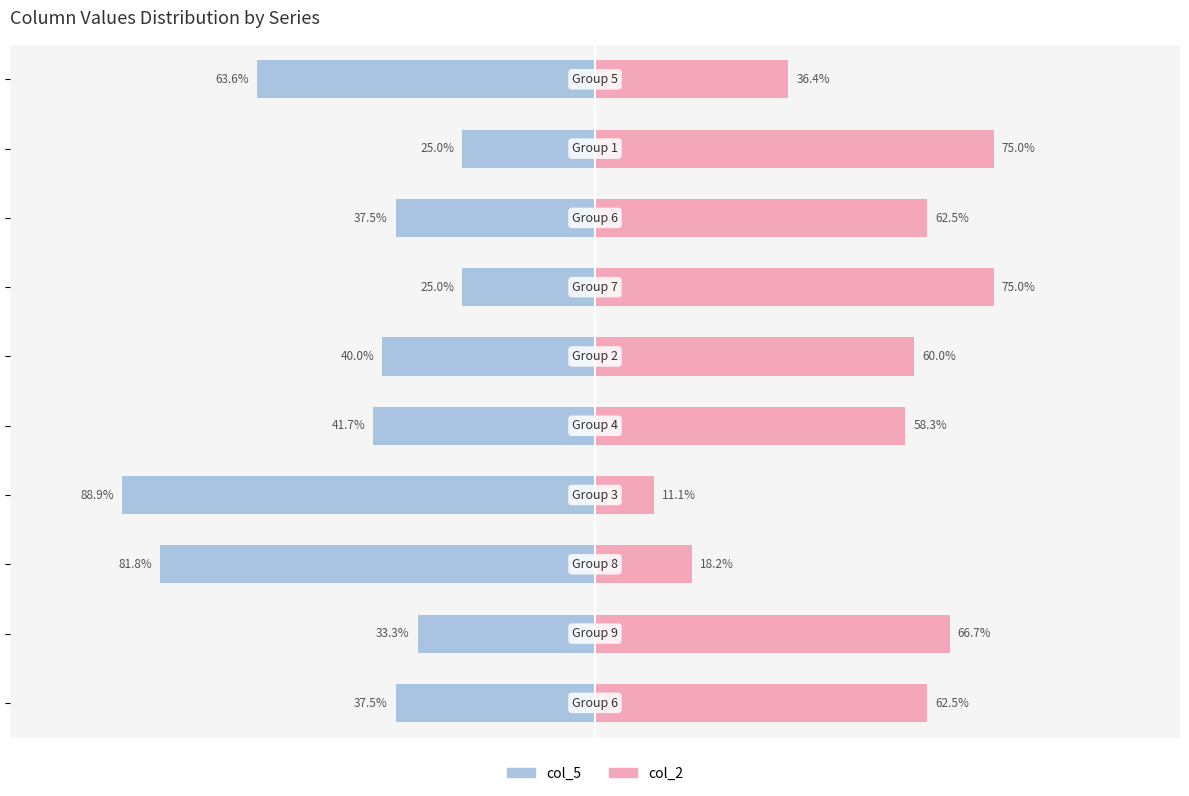

Are the bars grouped side by side (vs. stacked)?

Yes